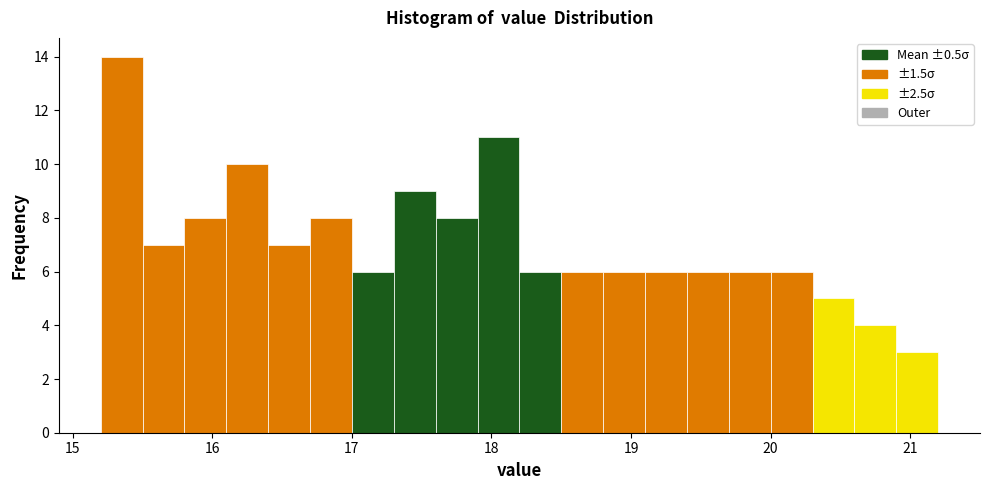

Read against the x-axis, roughly where is the centre of the tallest bar?

15.4